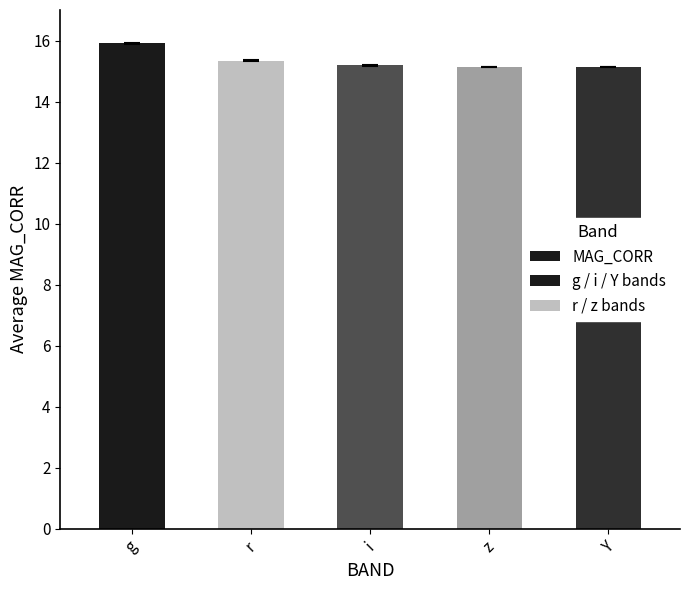

What is the label of the 1st bar from the left?

g